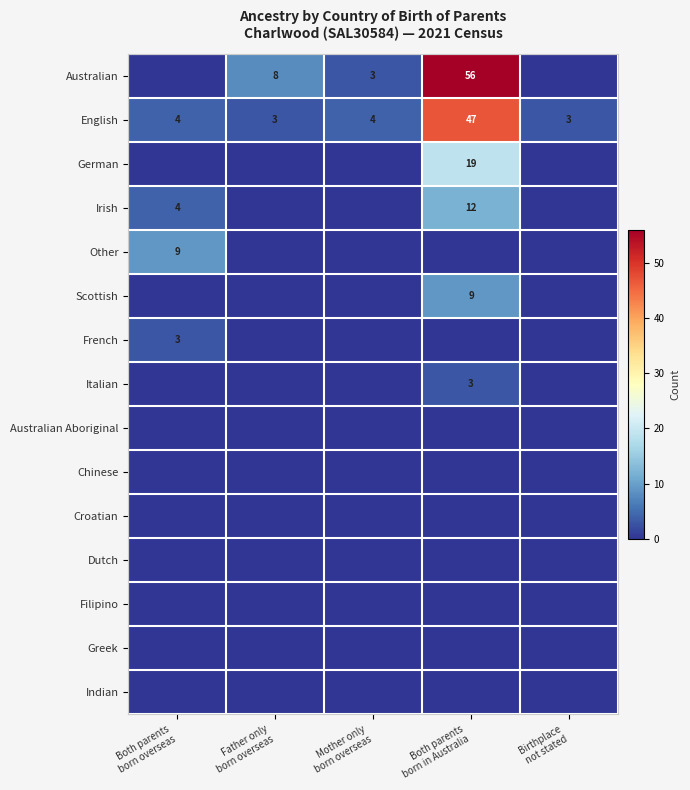

At how many categories does at least one series exceed 48?

1